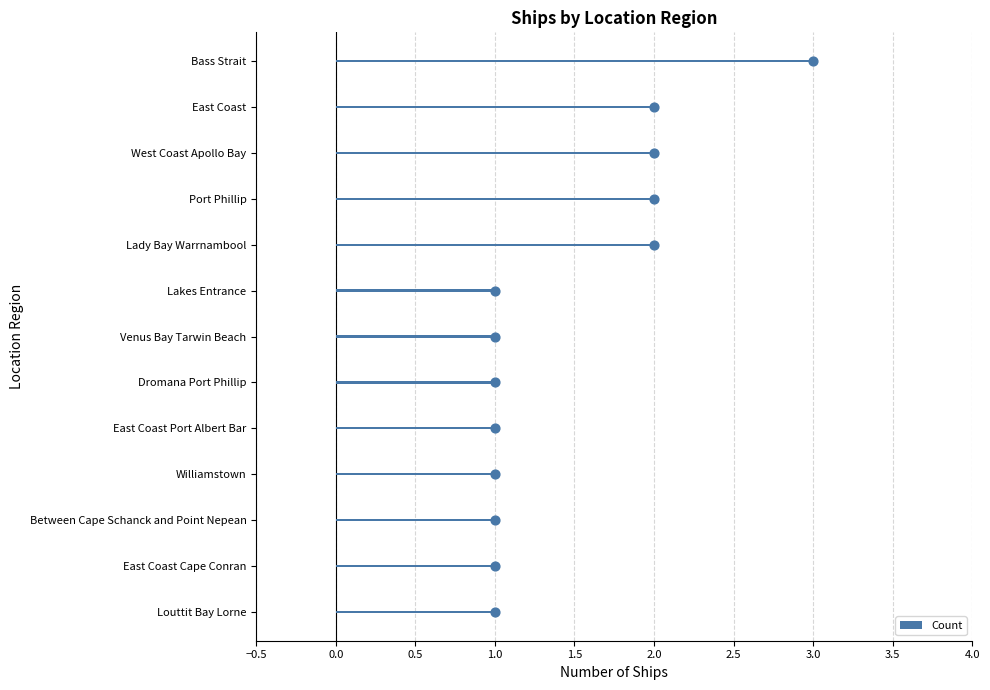

The value of Count at Williamstown is 1. True or false?

True